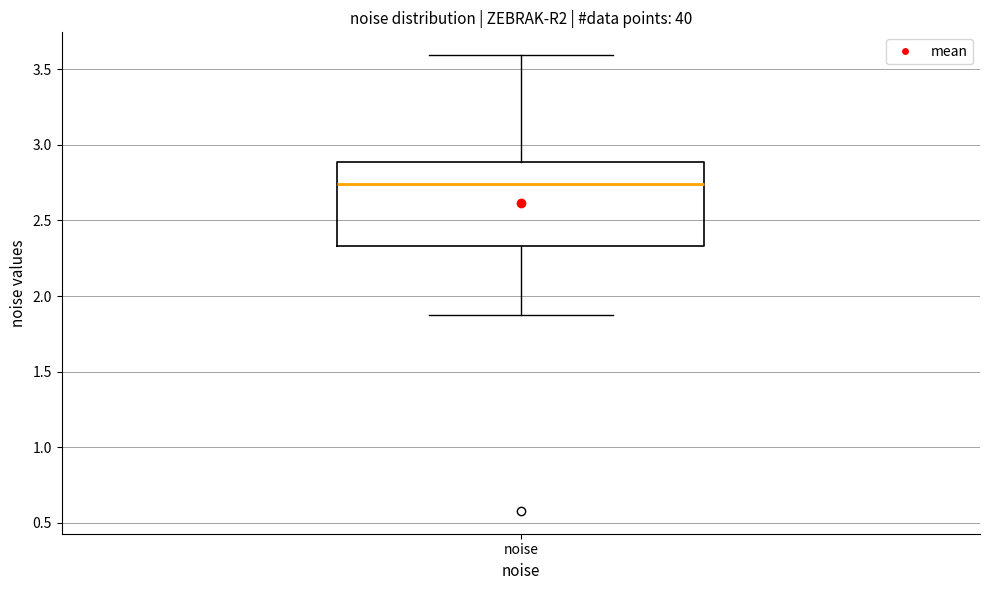

Where does the upper whisker of the box for noise end on the y-axis? The values are not printed on the chart, so give them approximately, as read against the axis.

3.60